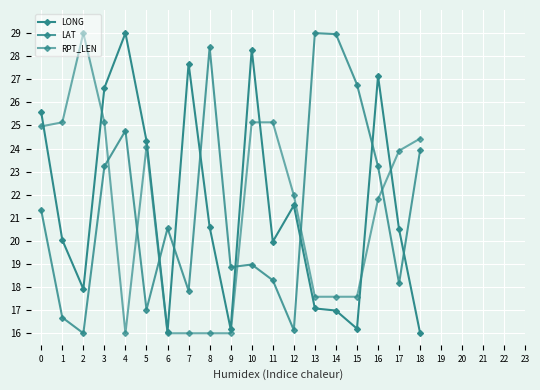

Count the number of data series in this chart.

3